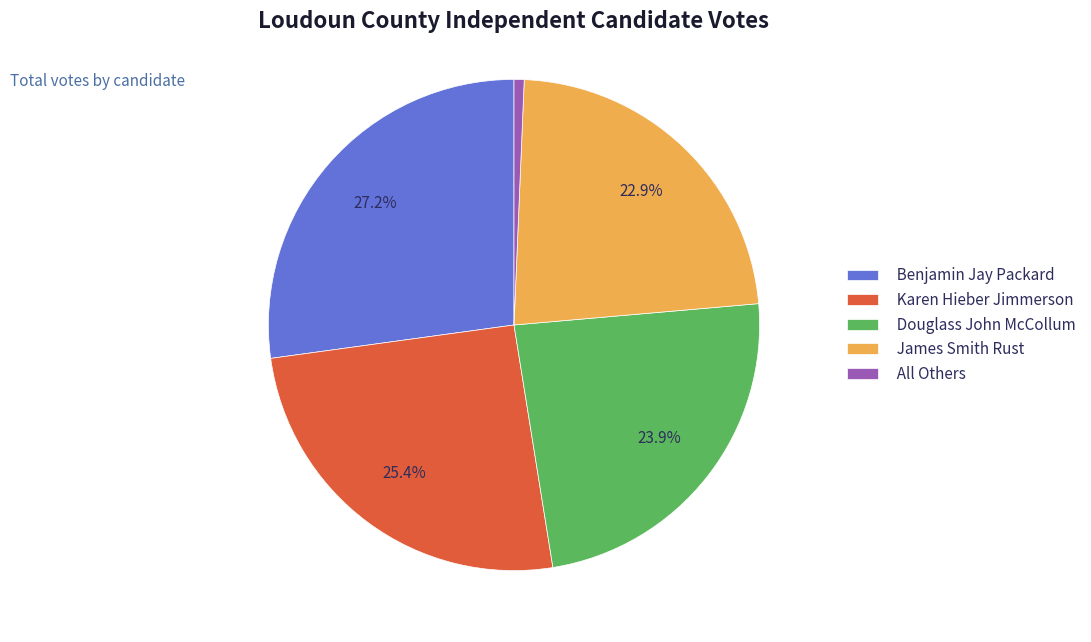

How many segments does this pie chart have?

5